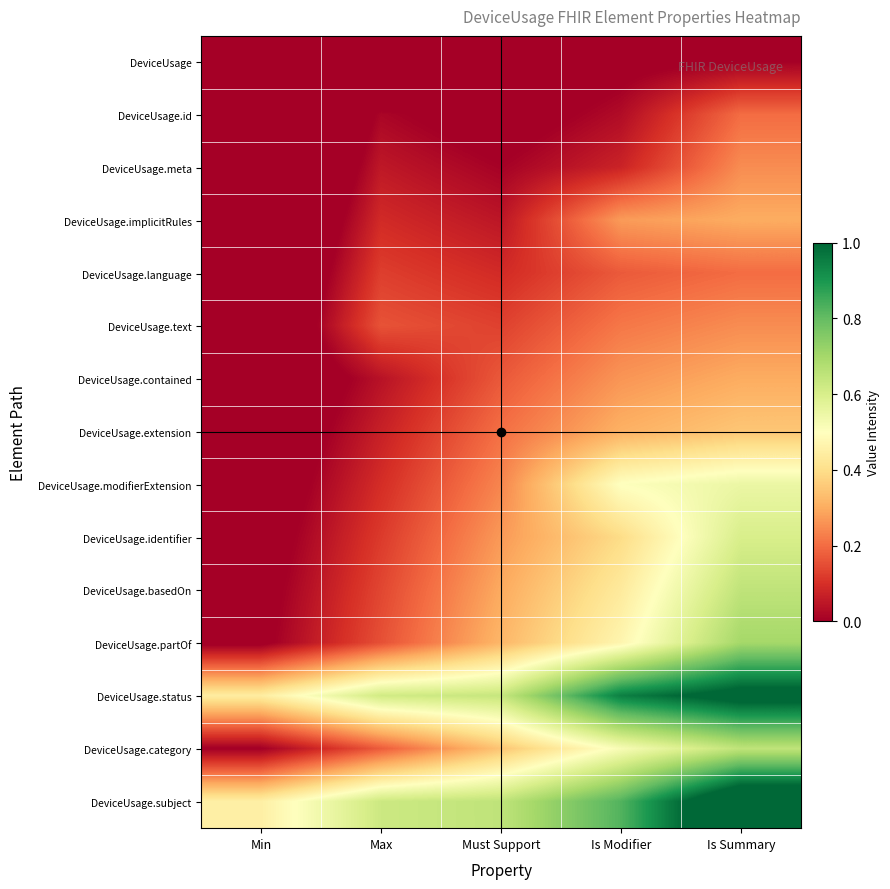

Reading left to right, list all the values displayed in this chart.

DeviceUsage: Min=-0.3	Max=-0.2	Must Support=-0.1	Is Modifier=-0.0	Is Summary=0.0
DeviceUsage.id: Min=-0.3	Max=0.0	Must Support=-0.0	Is Modifier=0.0	Is Summary=0.2
DeviceUsage.meta: Min=-0.2	Max=0.1	Must Support=0.0	Is Modifier=0.1	Is Summary=0.2
DeviceUsage.implicitRules: Min=-0.2	Max=0.1	Must Support=0.0	Is Modifier=0.3	Is Summary=0.3
DeviceUsage.language: Min=-0.2	Max=0.1	Must Support=0.1	Is Modifier=0.2	Is Summary=0.2
DeviceUsage.text: Min=-0.1	Max=0.2	Must Support=0.1	Is Modifier=0.2	Is Summary=0.2
DeviceUsage.contained: Min=-0.1	Max=0.0	Must Support=0.2	Is Modifier=0.3	Is Summary=0.3
DeviceUsage.extension: Min=-0.1	Max=0.1	Must Support=0.2	Is Modifier=0.3	Is Summary=0.3
DeviceUsage.modifierExtension: Min=-0.1	Max=0.1	Must Support=0.2	Is Modifier=0.5	Is Summary=0.5
DeviceUsage.identifier: Min=-0.0	Max=0.1	Must Support=0.3	Is Modifier=0.4	Is Summary=0.6
DeviceUsage.basedOn: Min=-0.0	Max=0.1	Must Support=0.3	Is Modifier=0.4	Is Summary=0.7
DeviceUsage.partOf: Min=-0.0	Max=0.2	Must Support=0.3	Is Modifier=0.5	Is Summary=0.7
DeviceUsage.status: Min=0.4	Max=0.6	Must Support=0.6	Is Modifier=0.9	Is Summary=1.0
DeviceUsage.category: Min=-0.0	Max=0.2	Must Support=0.3	Is Modifier=0.5	Is Summary=0.7
DeviceUsage.subject: Min=0.4	Max=0.6	Must Support=0.6	Is Modifier=0.8	Is Summary=1.1